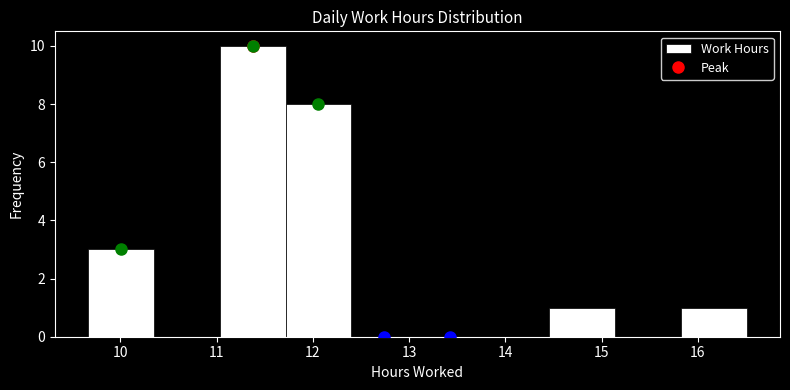

Which range on the x-axis has the tallest bar?

11.0 to 11.7